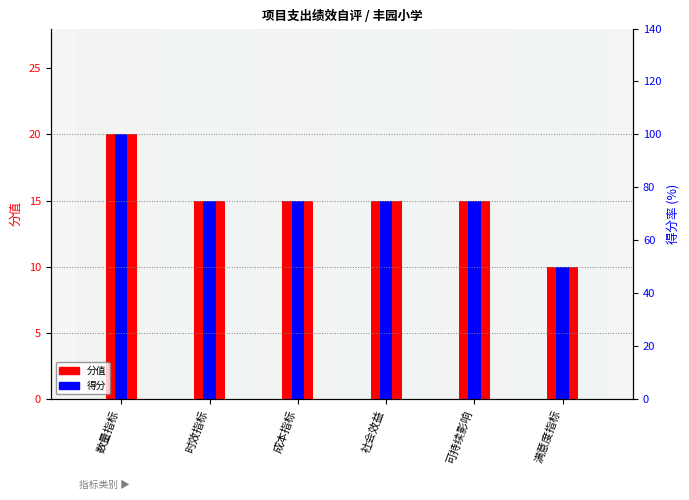

Which series has the largest total across all categories?

分值